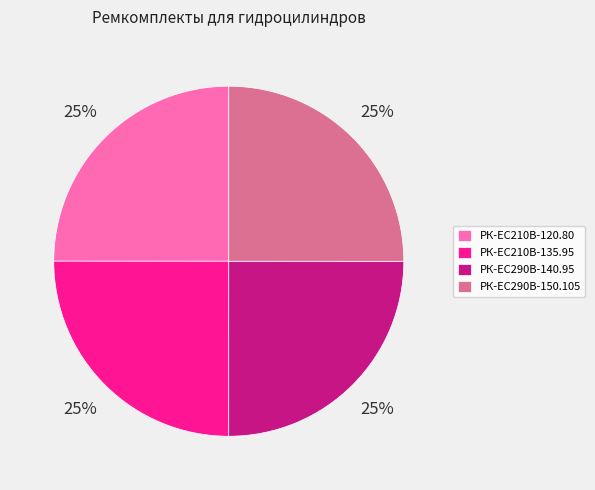

To the nearest percent, what percentage of the pie is РК-ЕС290В-150.105?

25%